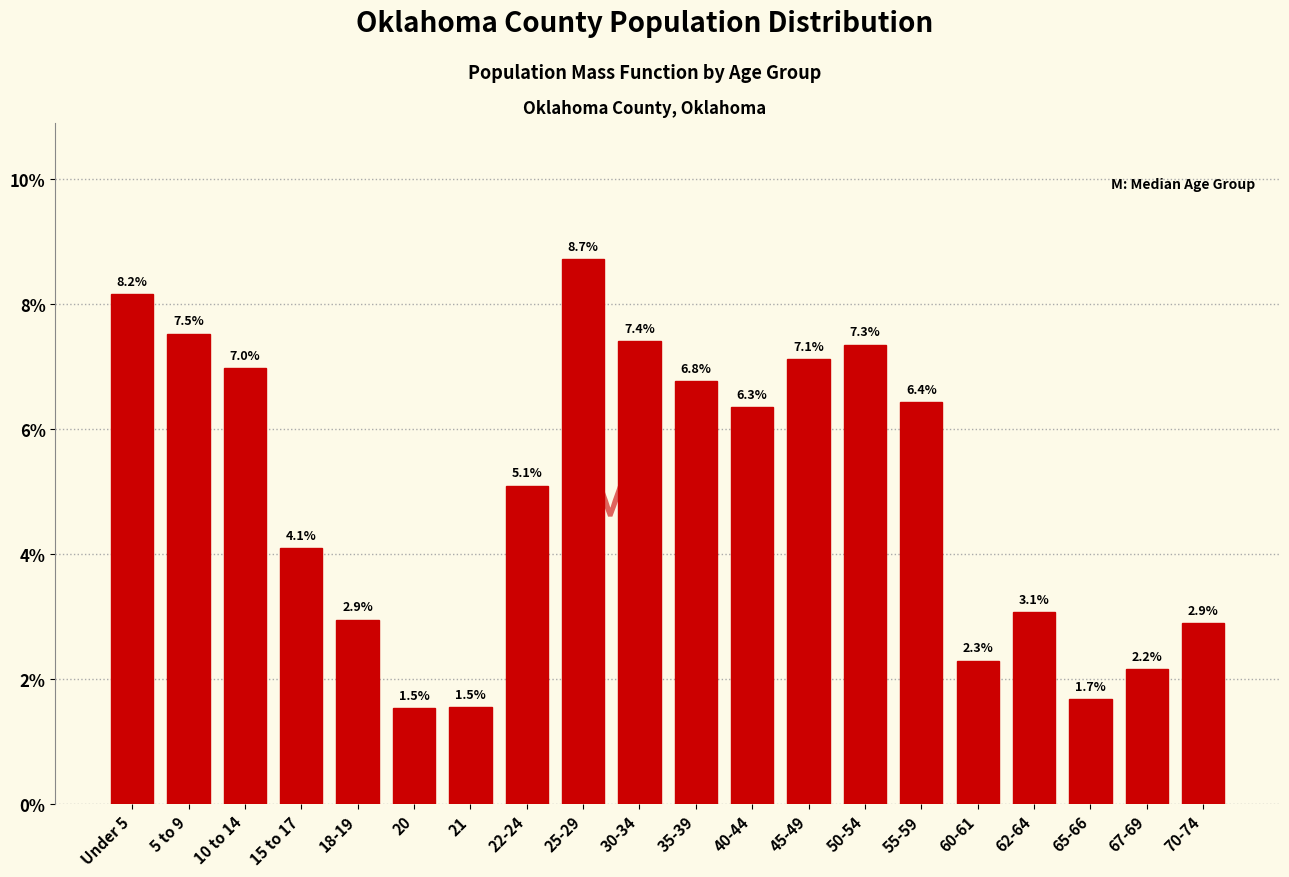

Reading left to right, extract all data points from this chart.

8.2	7.5	7.0	4.1	2.9	1.5	1.5	5.1	8.7	7.4	6.8	6.3	7.1	7.3	6.4	2.3	3.1	1.7	2.2	2.9